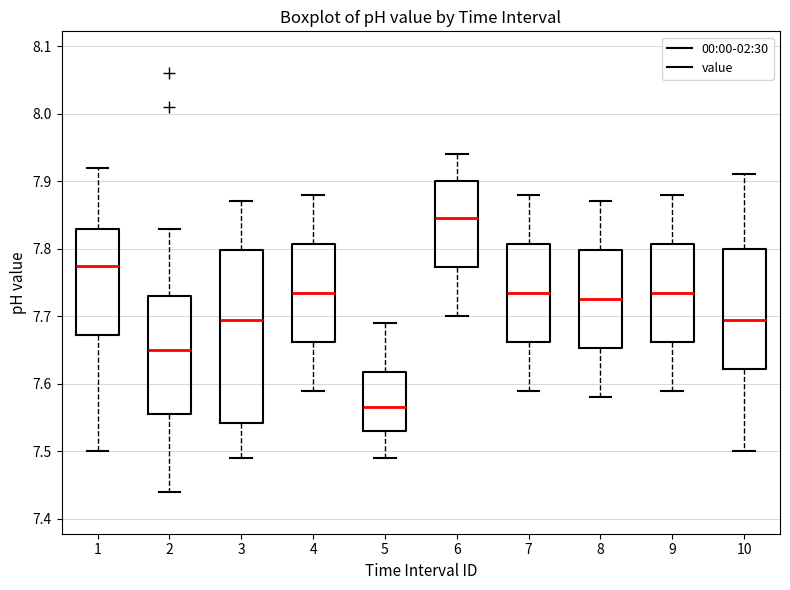

Which box has the lowest median line?

5